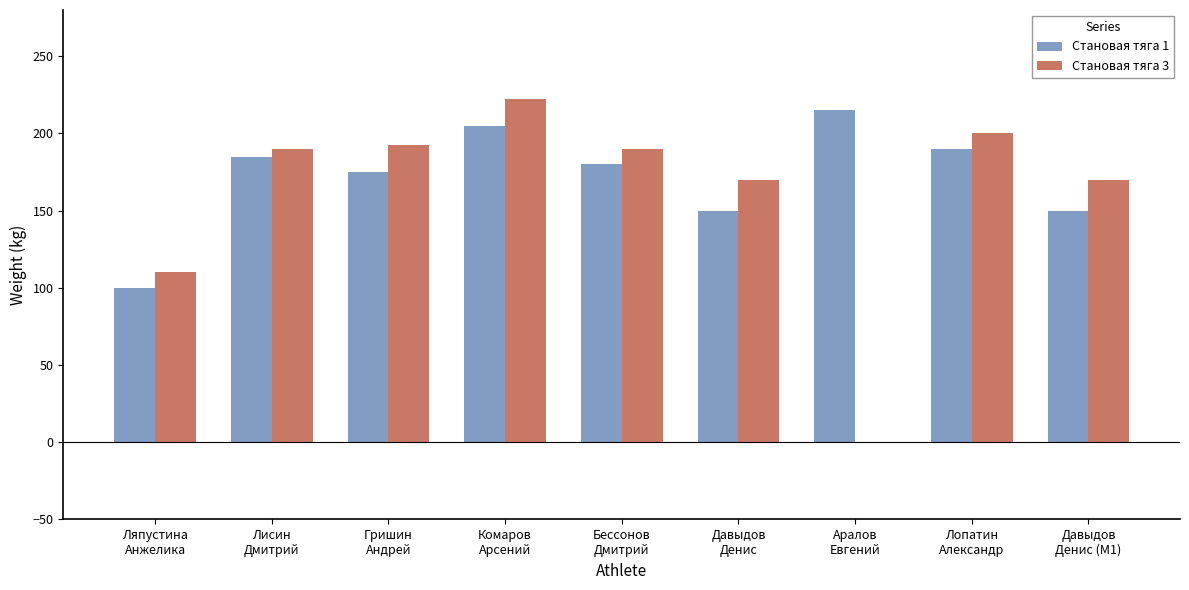

How many bars are there in each group?

2